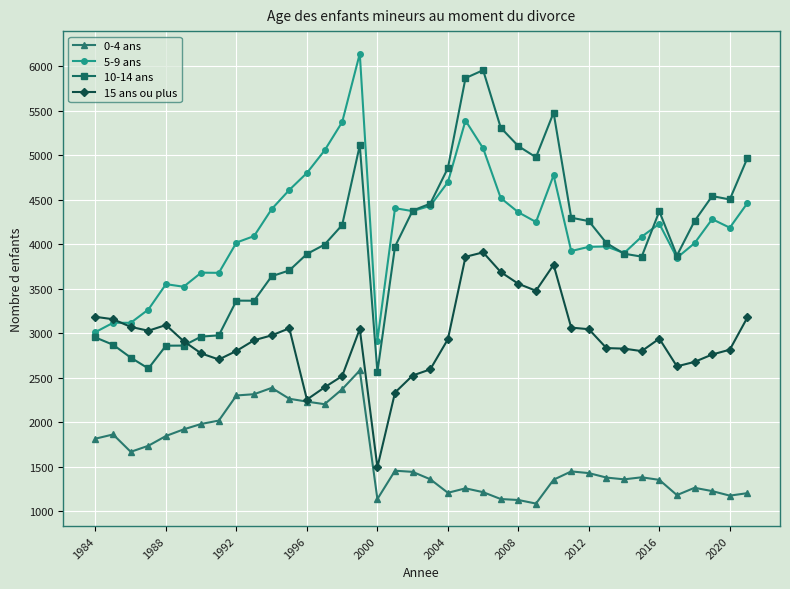

True or false: 5-9 ans has more than 2 points higher than both neighbors.

True